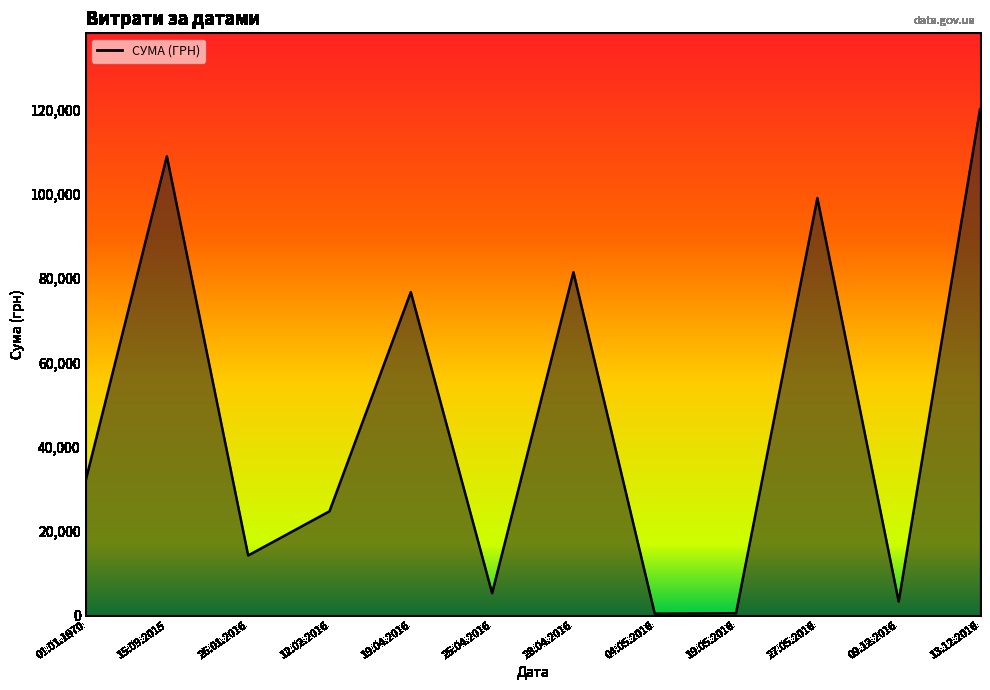

How many interior local valleys (lower than both neighbors) does the data have?

4